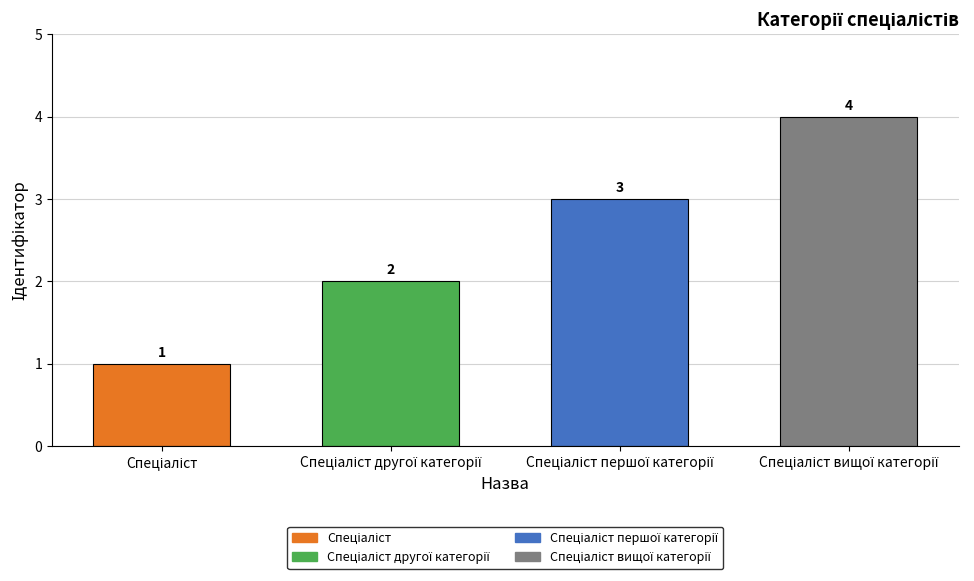

Does the chart contain stacked bars?

No